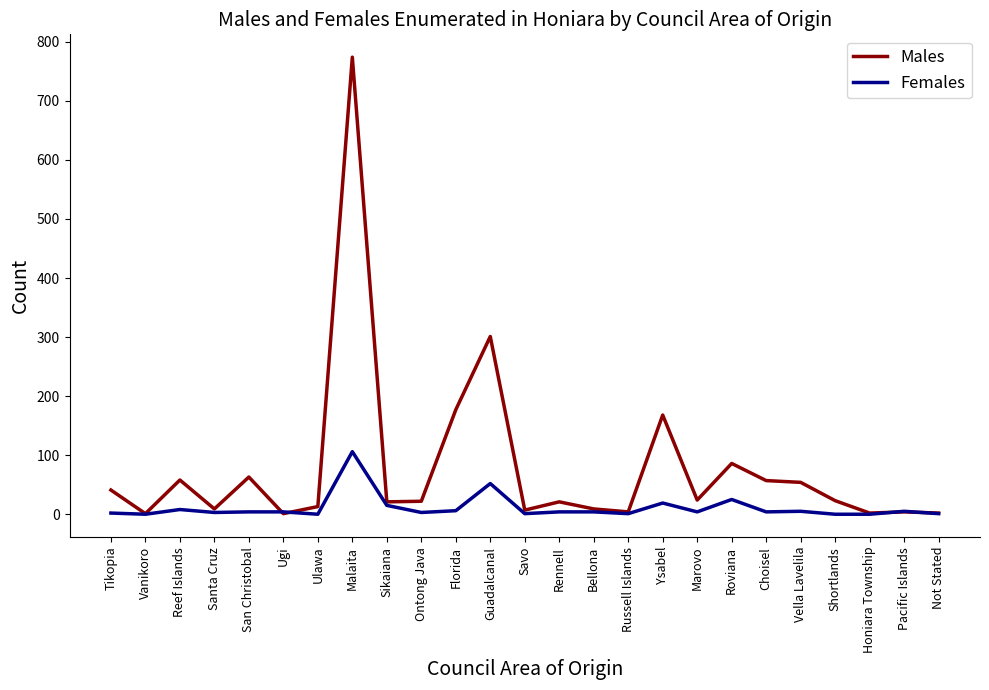

Which series has the largest range (max minus min)?

Males